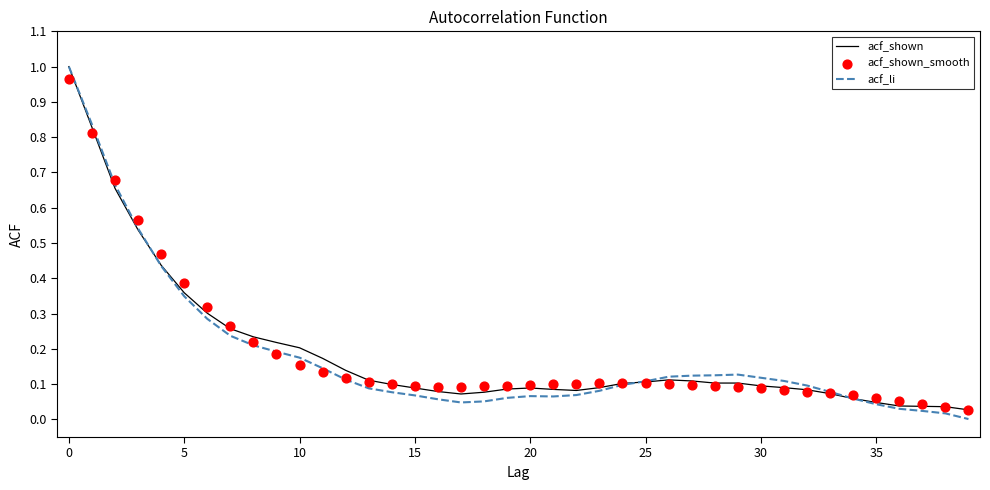

Is the value of acf_shown_smooth at 27 greater than the value of acf_shown at 30?

No